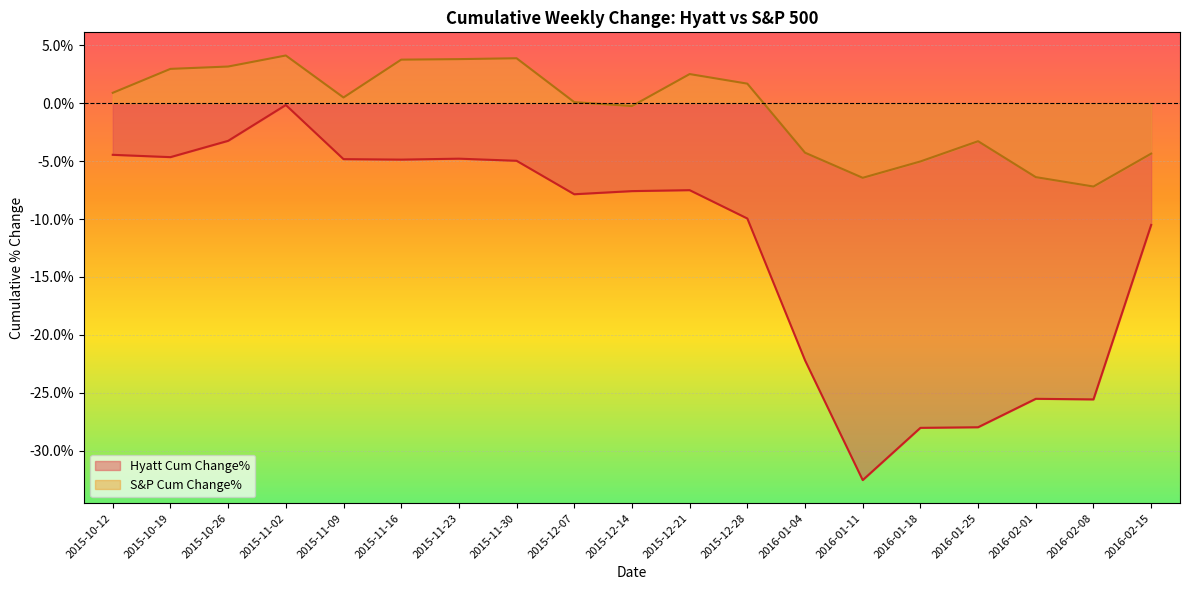

Between 2015-11-30 and 2016-02-01, which series saw the biggest shift?

Hyatt Cum Change%